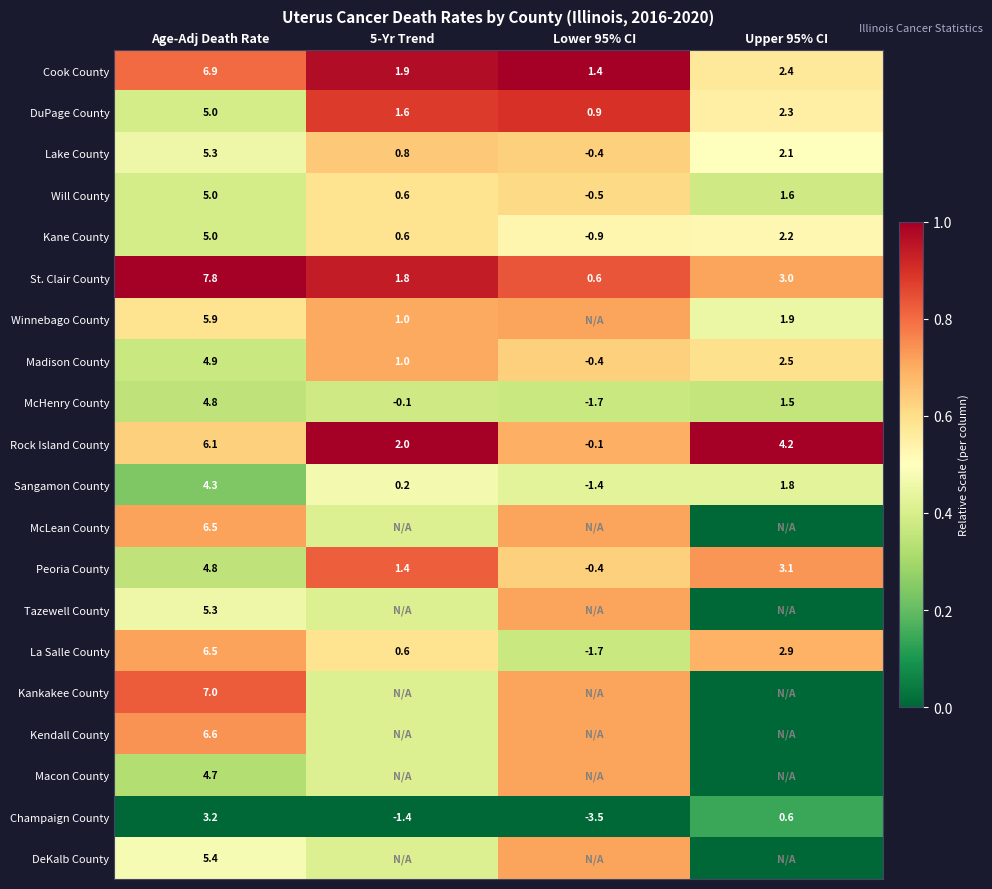

Where does the Madison County series first go above 2?

Age-Adj Death Rate